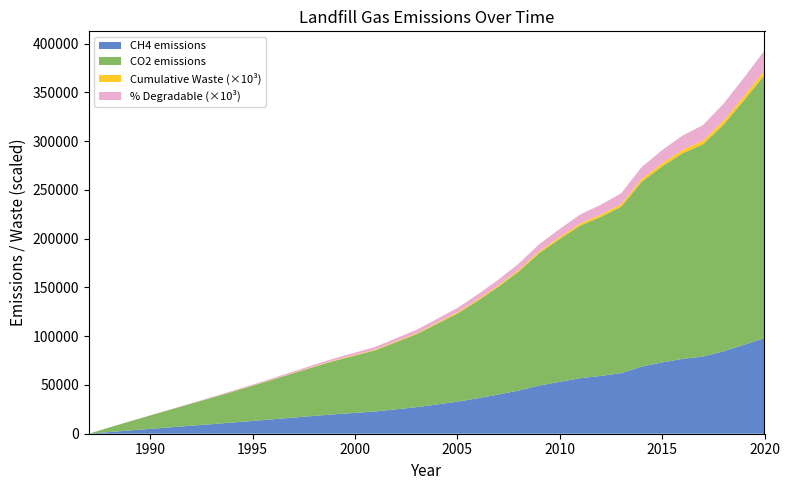

Reading right to left, list all the values displayed in this chart.

CH4 emissions: 98092.3	91193.2	84556.3	79168.0	76710.5	73130.7	68889.3	62089.9	59283.3	56924.5	53271.2	49414.7	44362.3	40190.5	36378.6	32861.2	30020.2	27208.4	25035.6	22836.8	21379.6	19938.2	18271.0	16566.7	14820.0	13122.4	11463.3	9832.1	8217.8	6609.4	4995.5	3364.3	1703.5	0.0
CO2 emissions: 269753.9	250781.3	232529.8	217712.1	210953.8	201109.5	189445.6	170747.1	163029.0	156542.4	146495.8	135890.4	121996.3	110523.8	100041.0	90368.4	82555.5	74823.2	68848.0	62801.1	58793.9	54830.1	50245.3	45558.4	40755.0	36086.6	31524.2	27038.2	22598.9	18175.9	13737.7	9251.9	4684.5	0.0
Cumulative Waste: 4732129.9	4364283.7	4022309.2	3705223.0	3408342.9	3120678.7	2846438.4	2588103.5	2355266.5	2132954.2	1919487.3	1719720.4	1534415.3	1368056.7	1217342.4	1080922.8	957693.2	845117.5	743085.8	649202.2	563564.4	483390.9	408622.6	340106.3	277981.3	222406.3	173197.3	130209.7	93339.4	62522.7	37737.4	19004.2	6388.0	0.0
% Degradable: 20.4	18.8	17.4	16.0	14.7	13.5	12.3	11.2	10.2	9.2	8.3	7.4	6.6	5.9	5.3	4.7	4.1	3.6	3.2	2.8	2.4	2.1	1.8	1.5	1.2	1.0	0.7	0.6	0.4	0.3	0.2	0.1	0.0	0.0